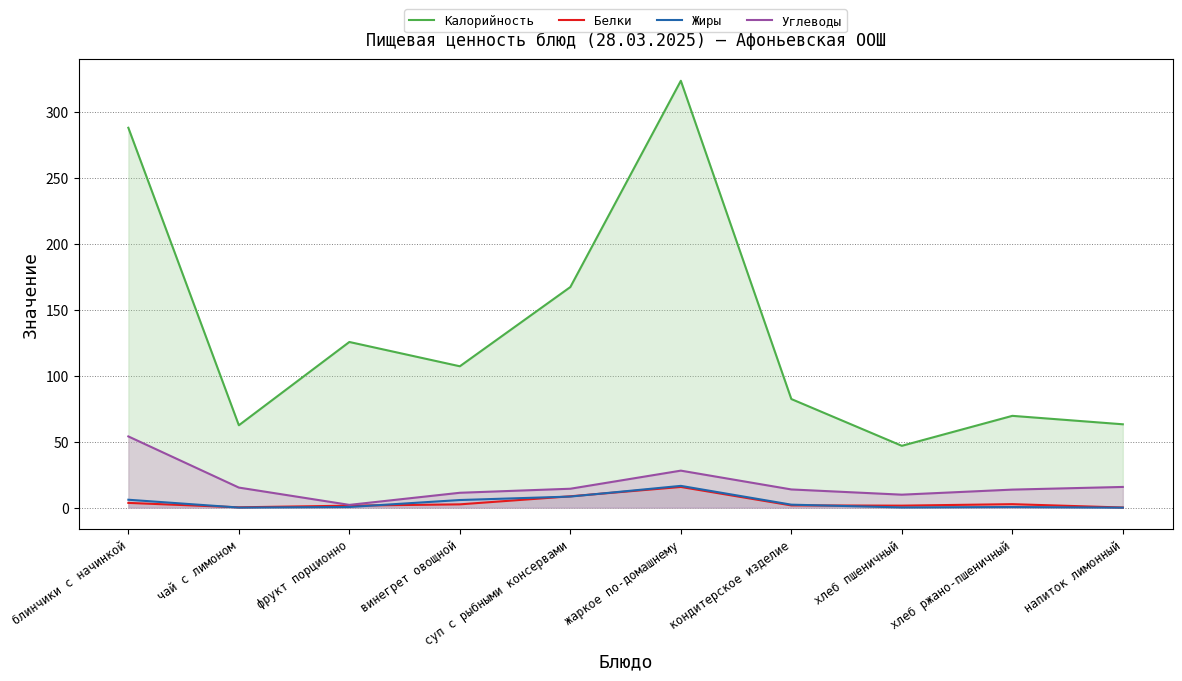

What is the approximate value of Жиры (line) at фрукт порционно?

0.5